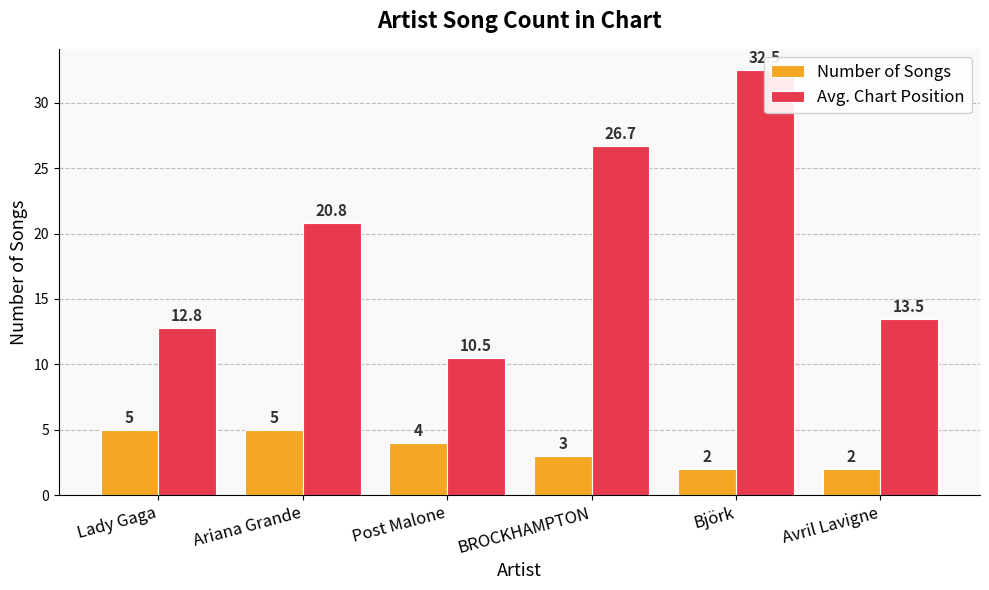

What is the sum of the Number of Songs values at Ariana Grande and Lady Gaga?

10.0